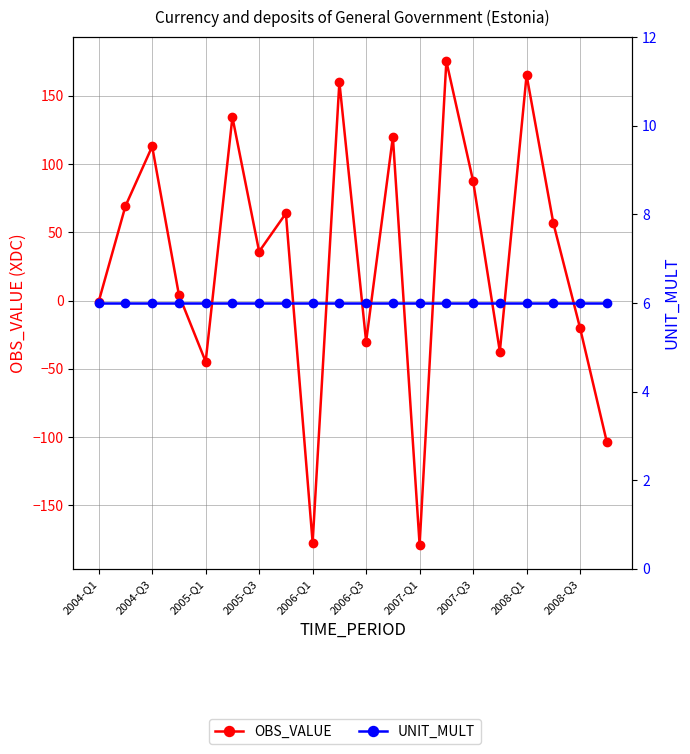

Is this an area chart (filled region under the line)?

No